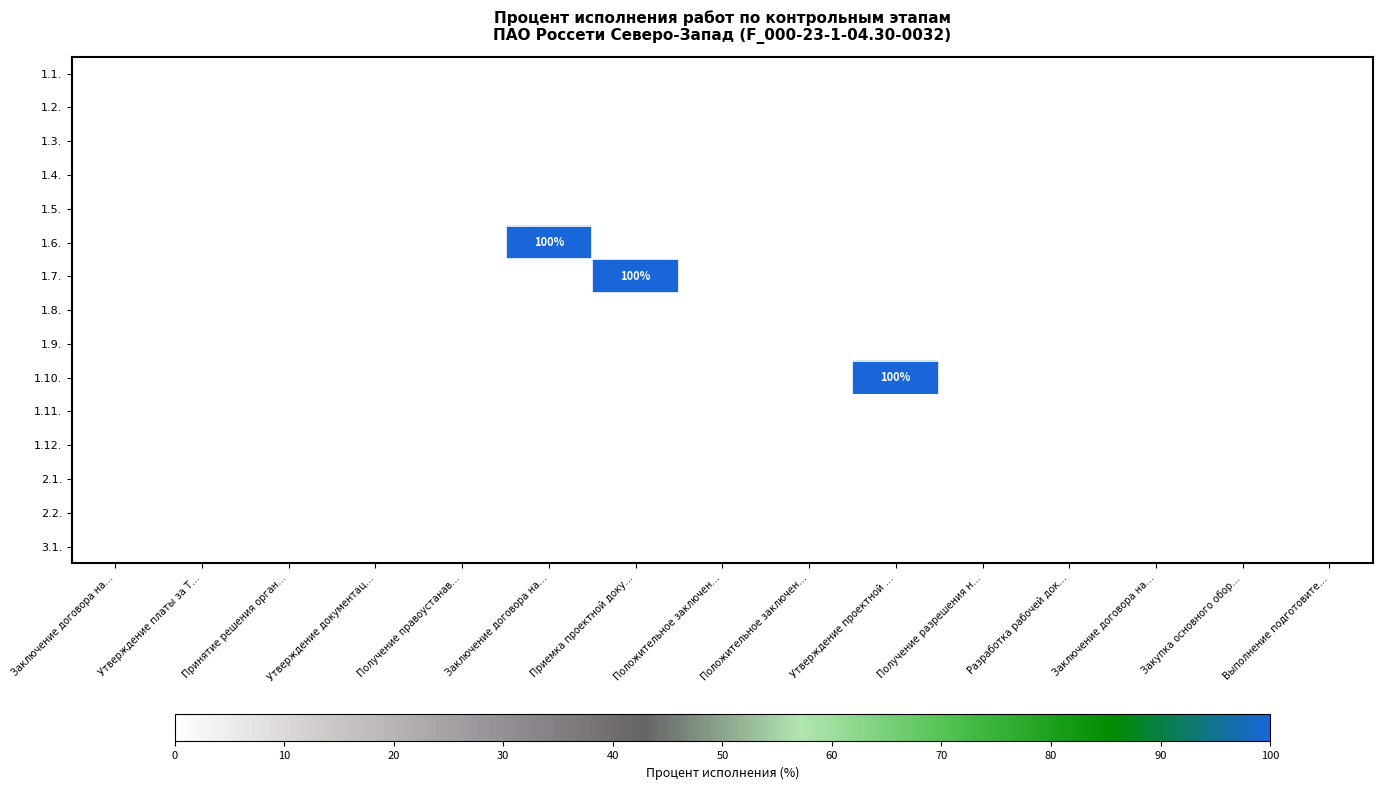

How many data points does each series have?

15